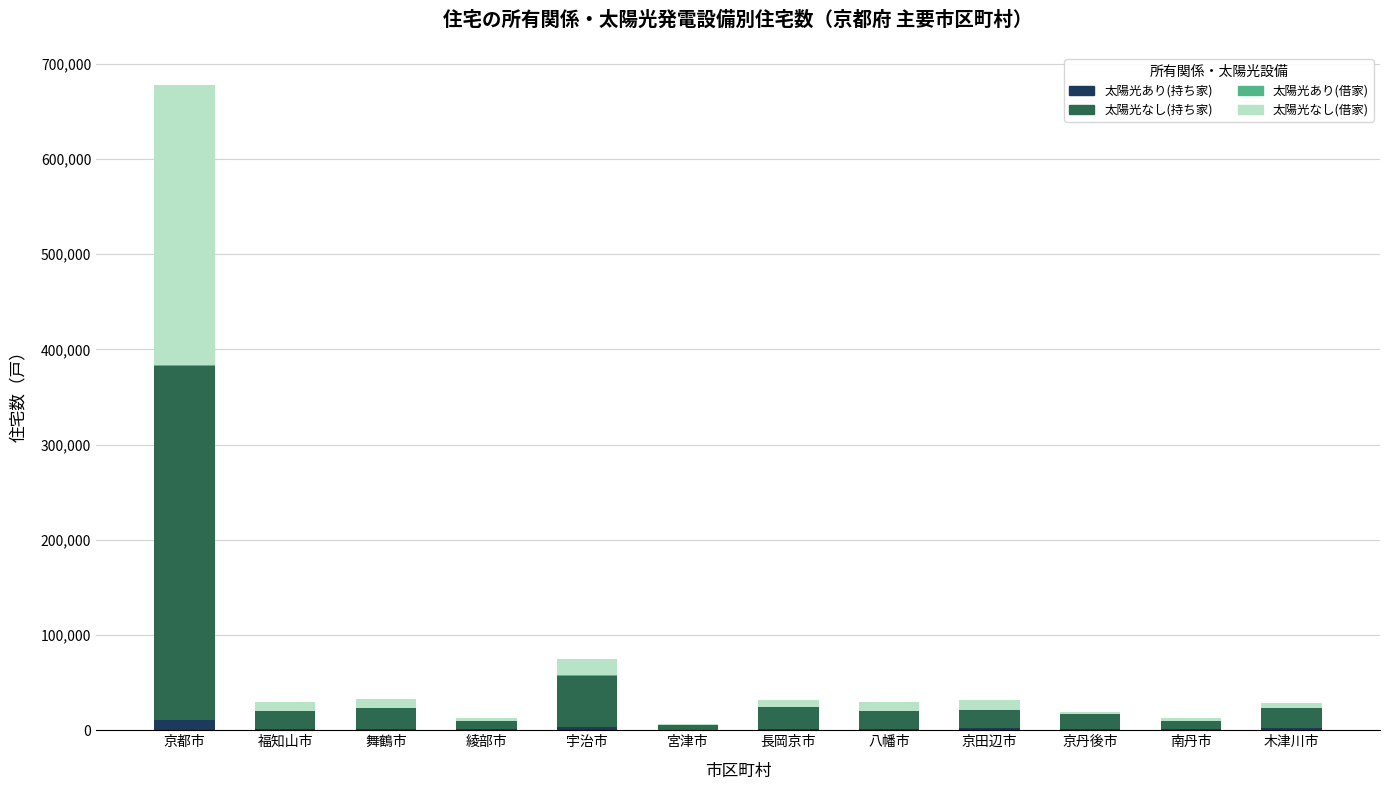

At which label does 太陽光あり(持ち家) first exceed 1320?

京都市